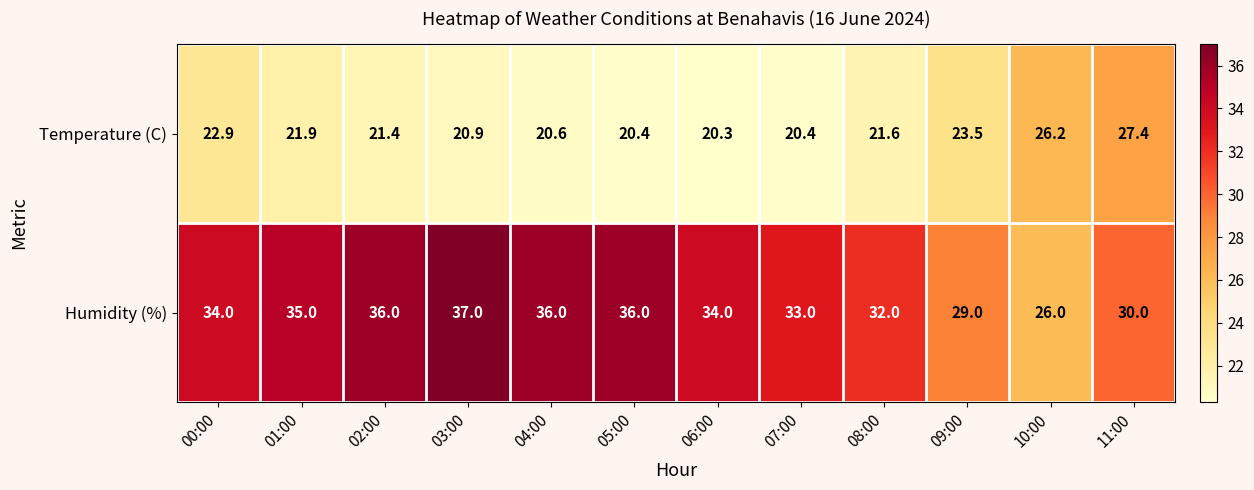

Rank the series by their maximum value, from lowest to highest.

Temperature (C), Humidity (%)